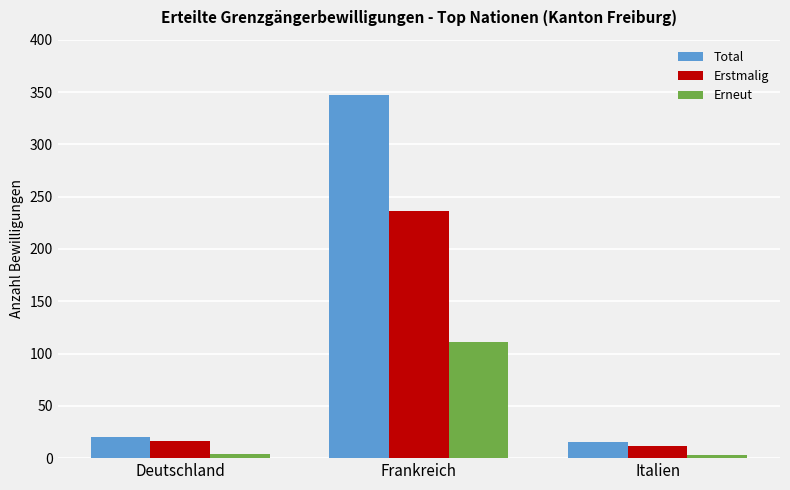

At which label is Total closest to 181?

Deutschland